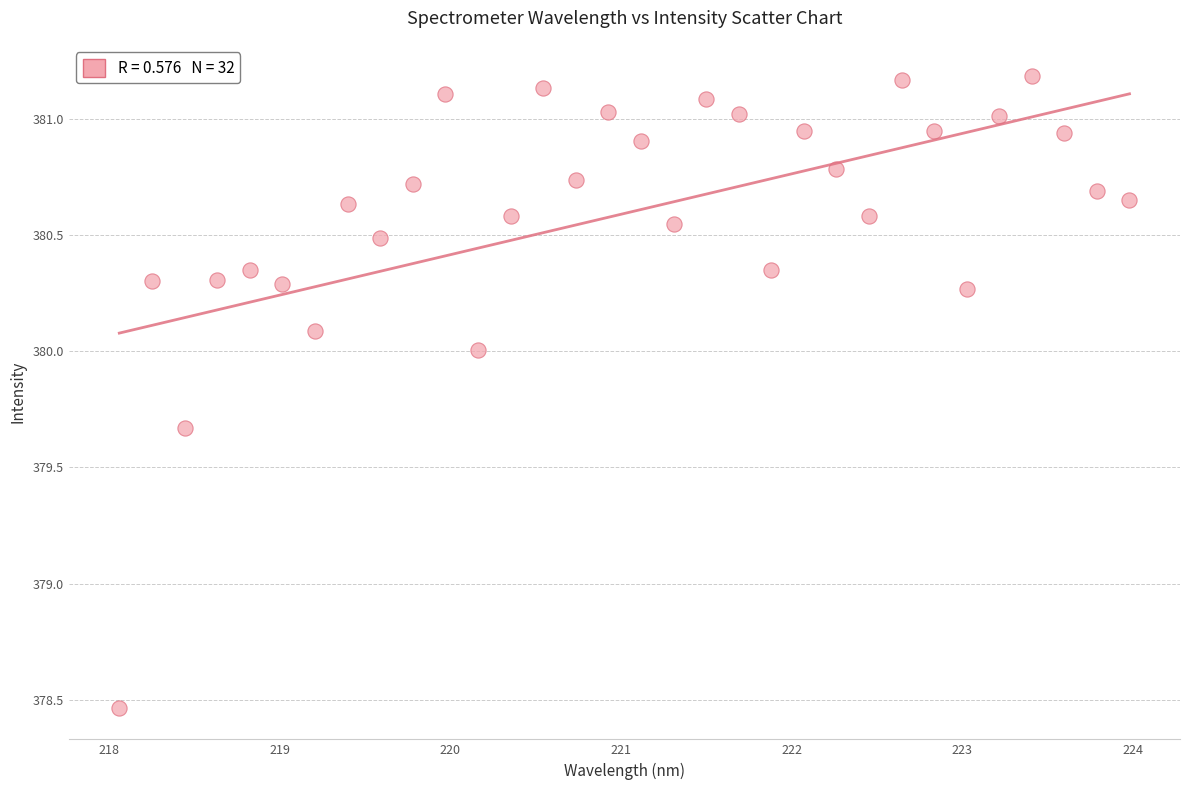

What is the range of X values (max minus min)?

5.9